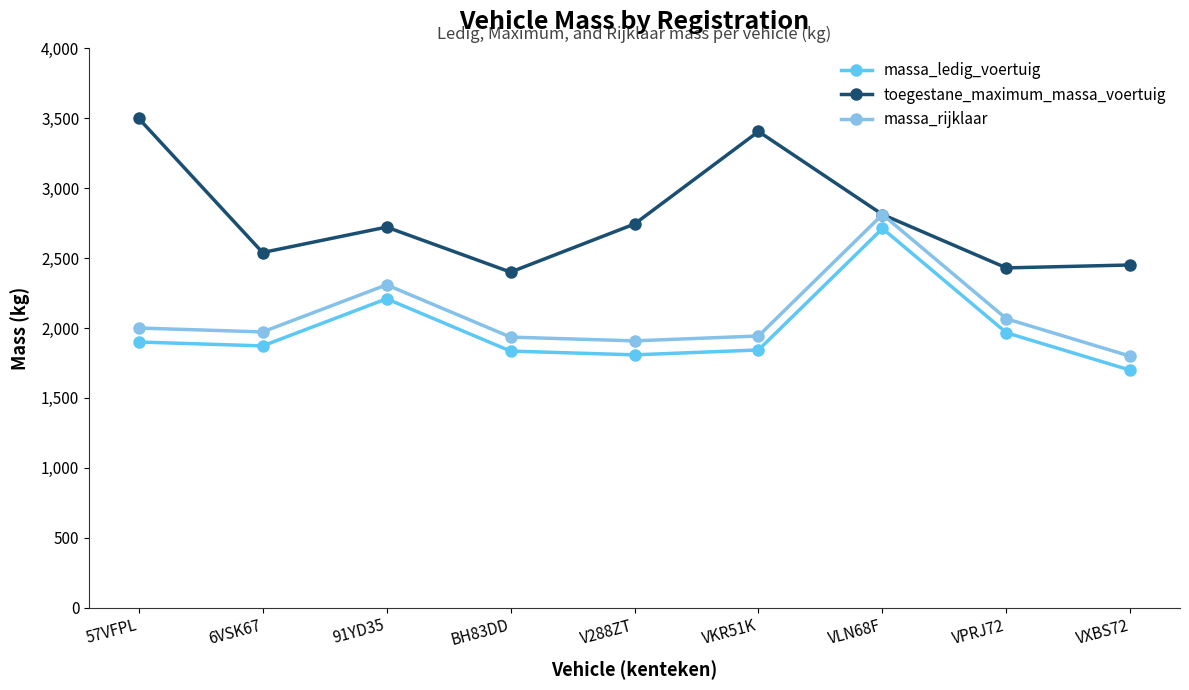

The value of toegestane_maximum_massa_voertuig at VXBS72 is 2451. True or false?

True